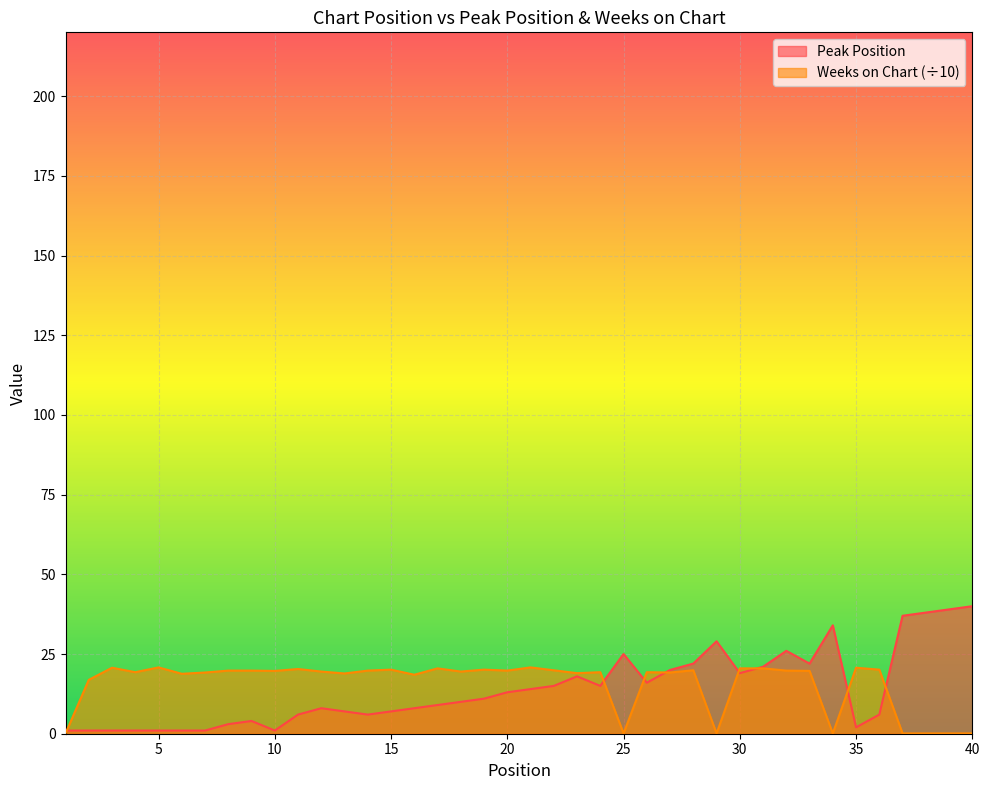

True or false: Weeks on Chart and Peak Position cross at least once.

True